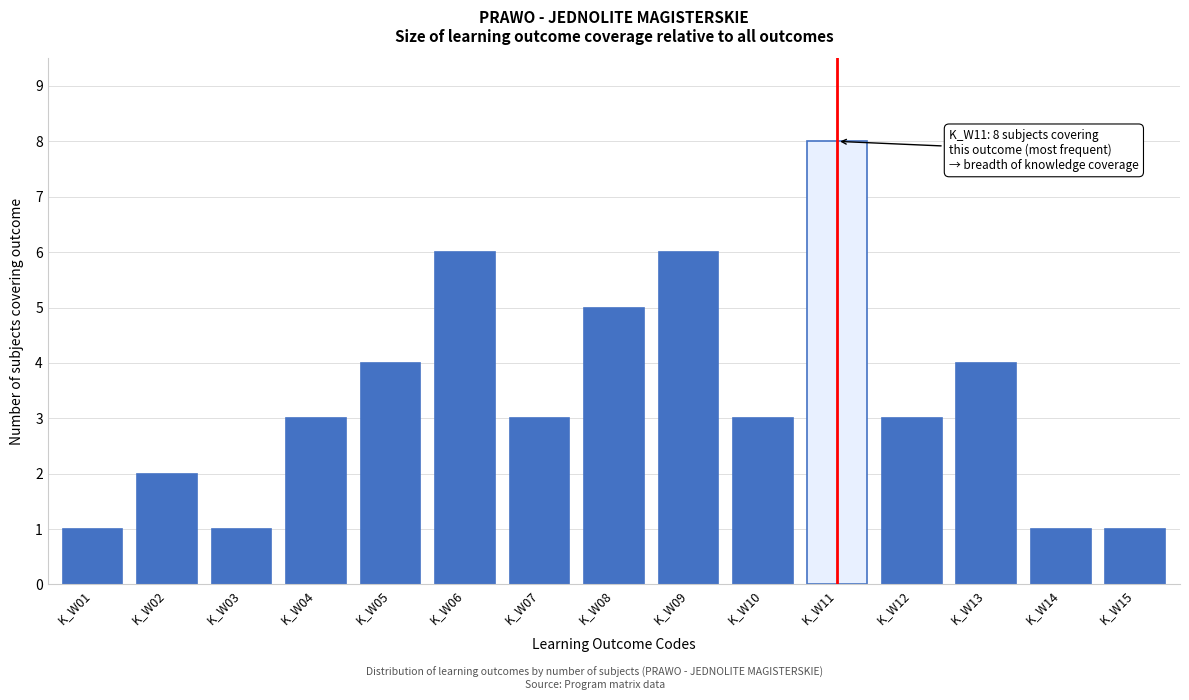

Reading left to right, what are all the values shown in this chart?

1	2	1	3	4	6	3	5	6	3	8	3	4	1	1